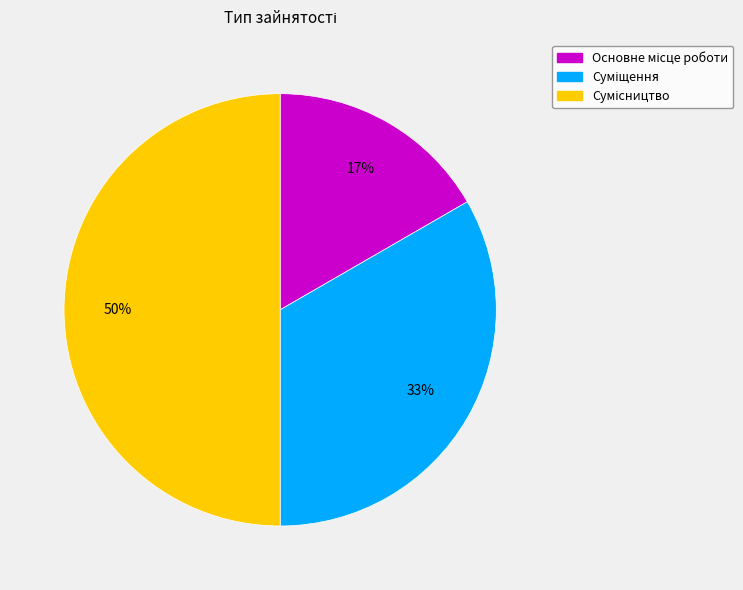

To the nearest percent, what is the average slice percentage?

33%